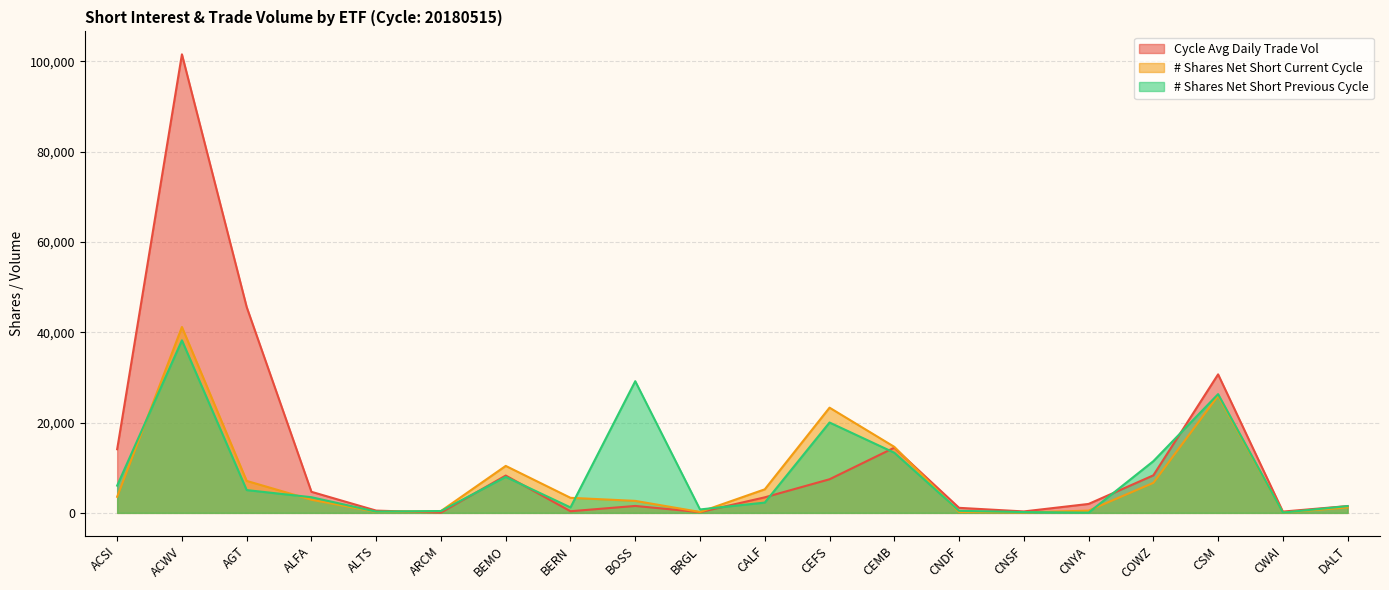

Which category has the lowest value across all series?

CNYA